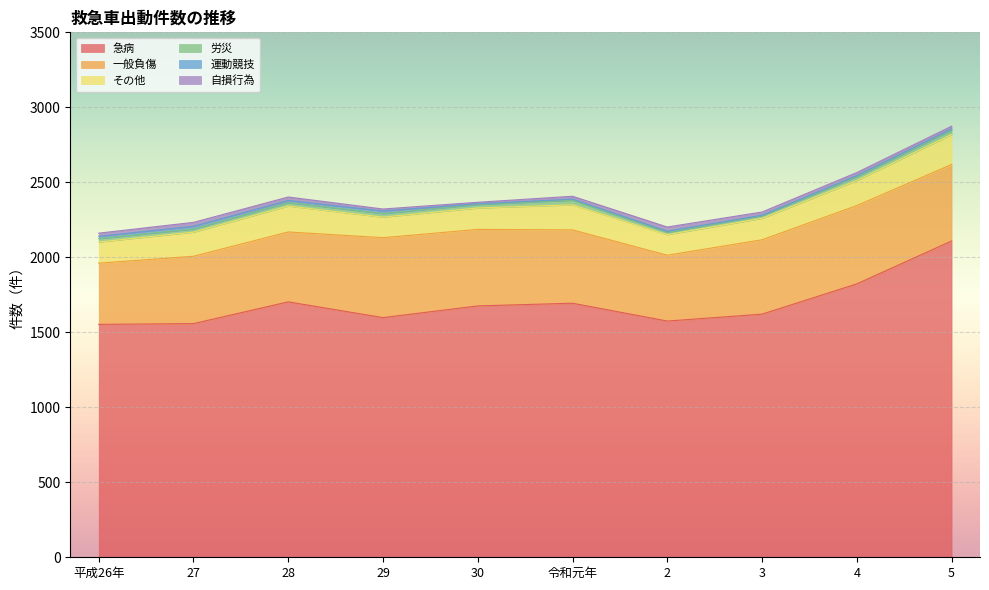

At how many categories does at least one series exceed 120?

10